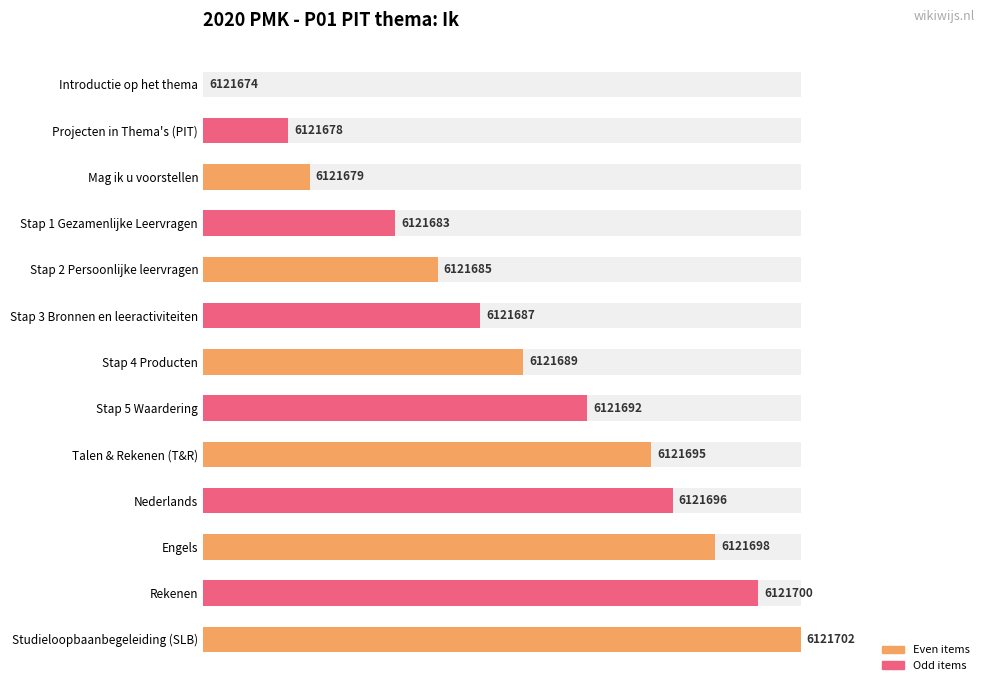

True or false: the data shows 9.8 at Stap 1 Gezamenlijke Leervragen.

False